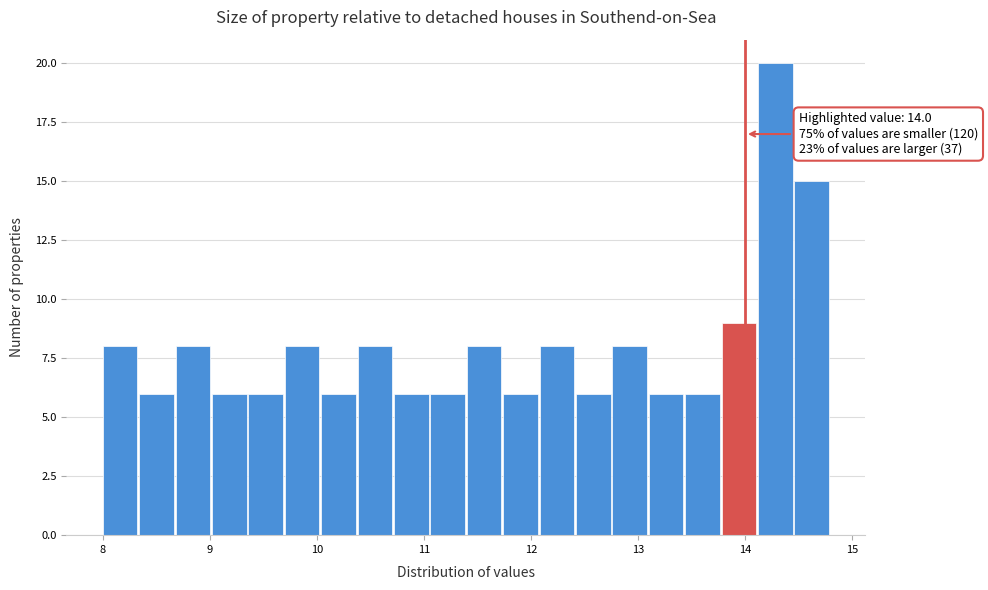

Around what value on the x-axis is the tallest bar? Give the approximate position of its centre, as read against the axis.

14.3